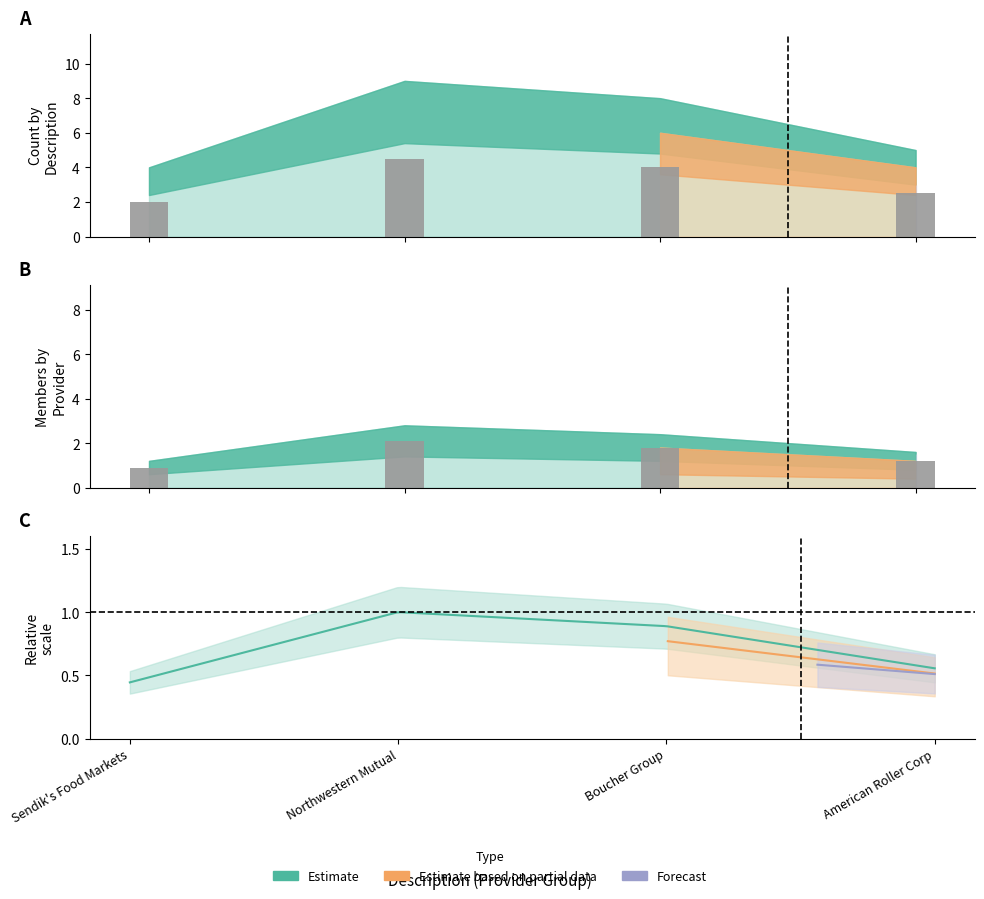

Count the Estimate values in the range 2 to 4.

3